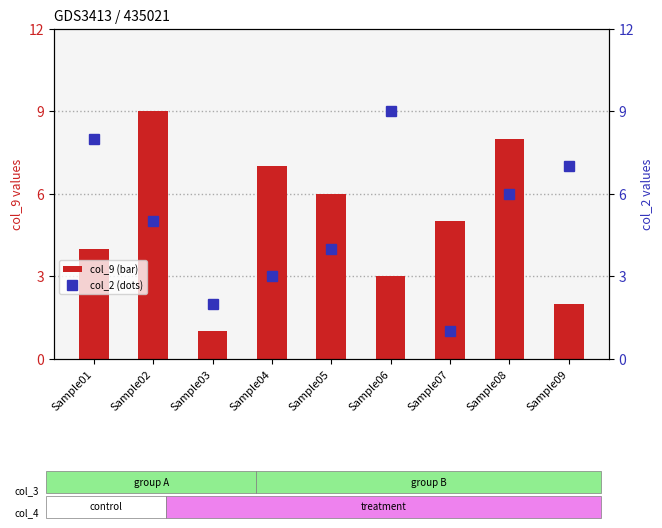

What is the average value of the col_2 (dots) series?

5